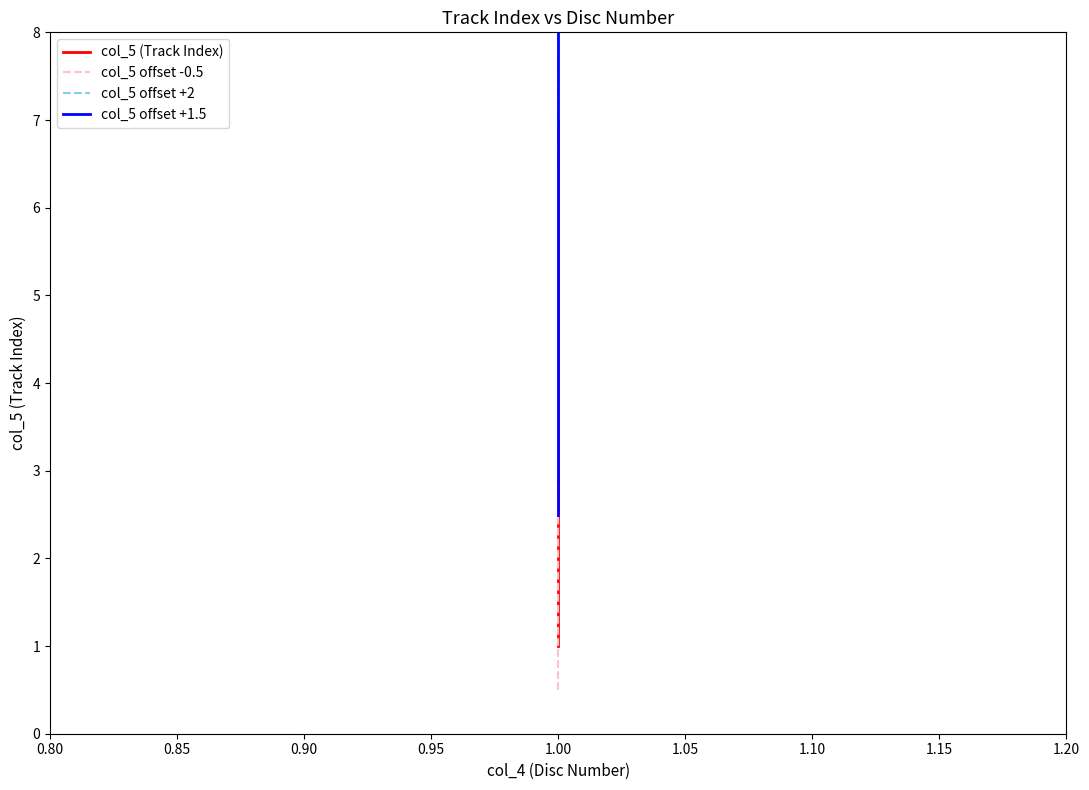

What is the value of the col_5 offset -0.5 point at the 1st from the left?

0.5